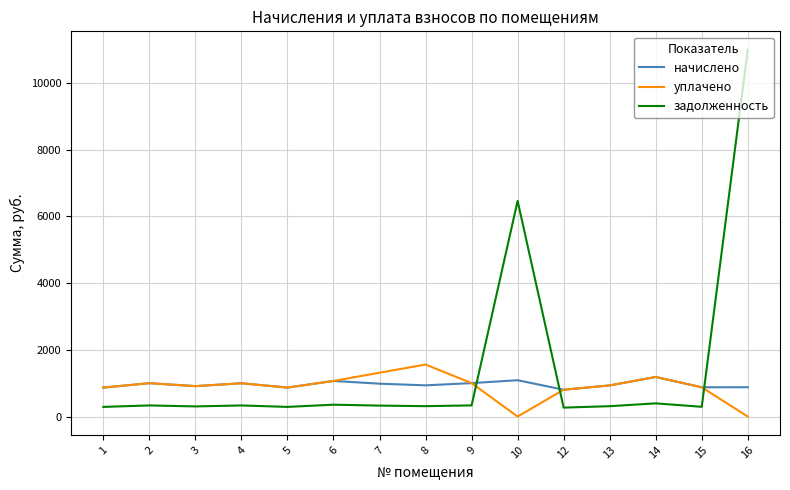

At which category is the sum across all series the highest?

16